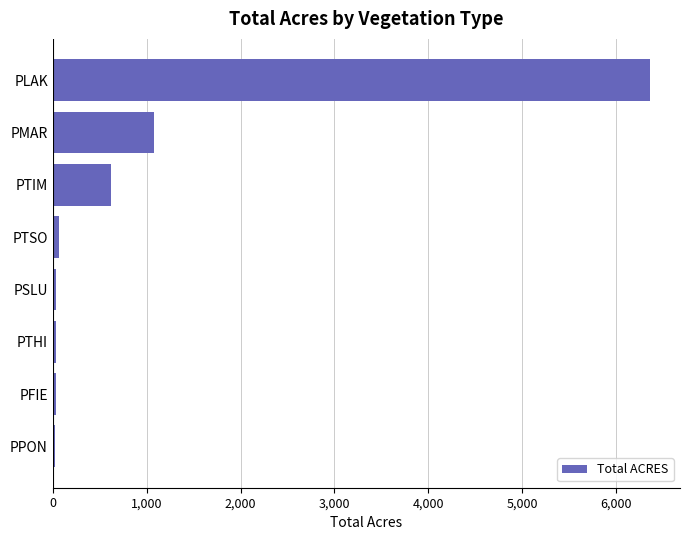

What is the change in value from PMAR to PLAK?

+5285.3